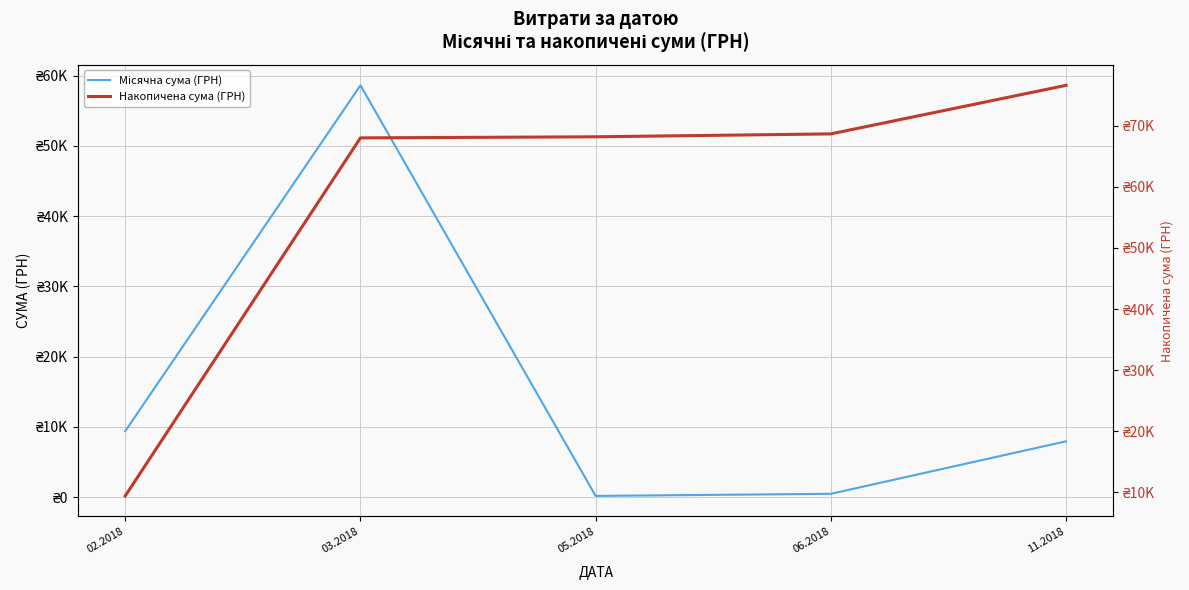

Which series changed the most between 05.2018 and 06.2018?

Накопичена сума (ГРН)